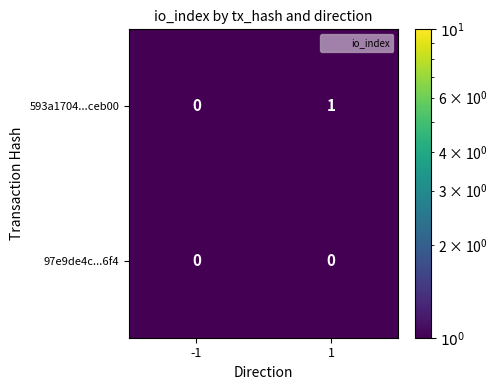

Reading left to right, transcribe all the data shown in this chart.

593a1704...ceb00: -1=0	1=1
97e9de4c...6f4: -1=0	1=0